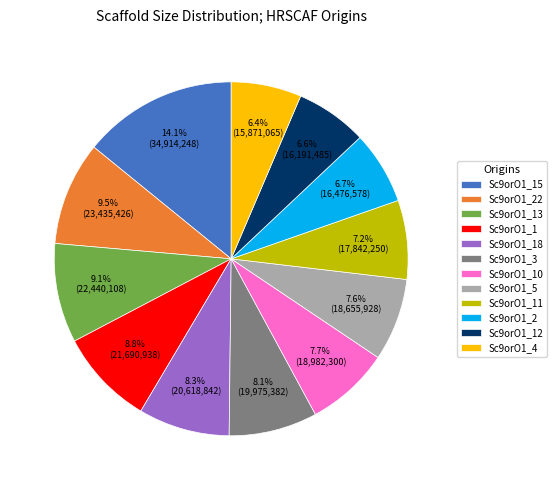

Combined, what portion of the pie is Sc9orO1_1 and Sc9orO1_10?

16.5%